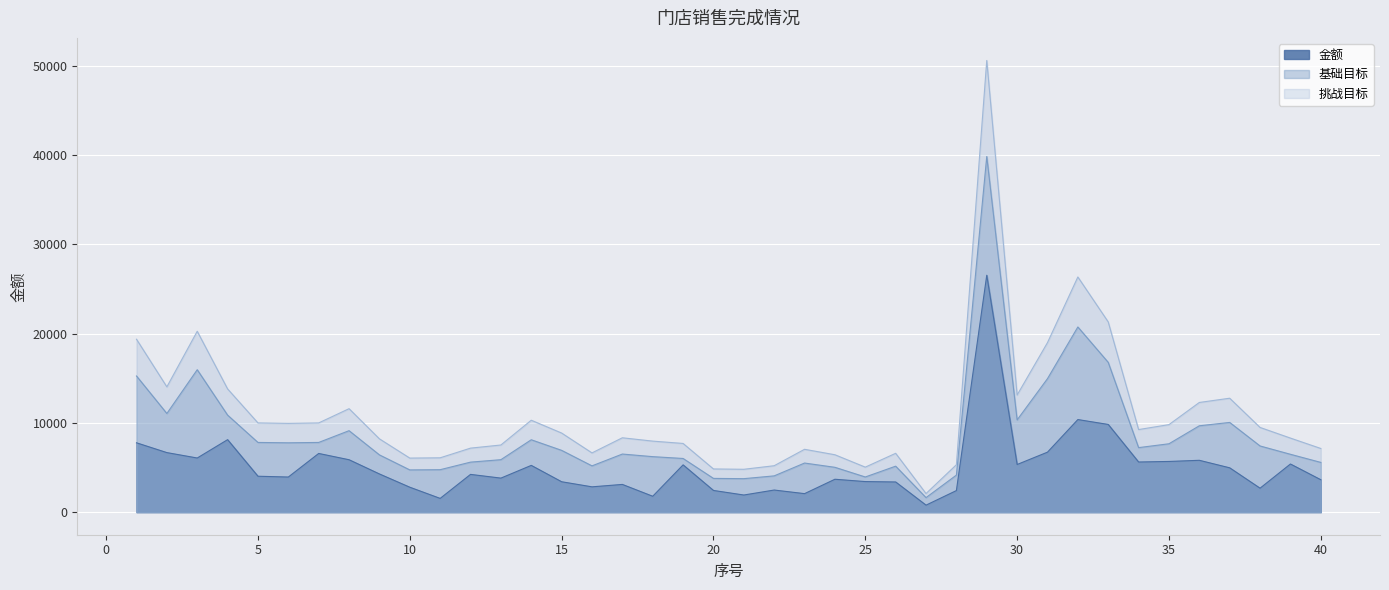

Rank the categories by 基础目标 value from highest to lowest.

29, 32, 33, 3, 1, 31, 2, 4, 30, 37, 36, 8, 14, 5, 7, 6, 35, 38, 34, 15, 17, 39, 9, 18, 19, 13, 12, 40, 23, 16, 26, 24, 11, 10, 28, 22, 25, 20, 21, 27